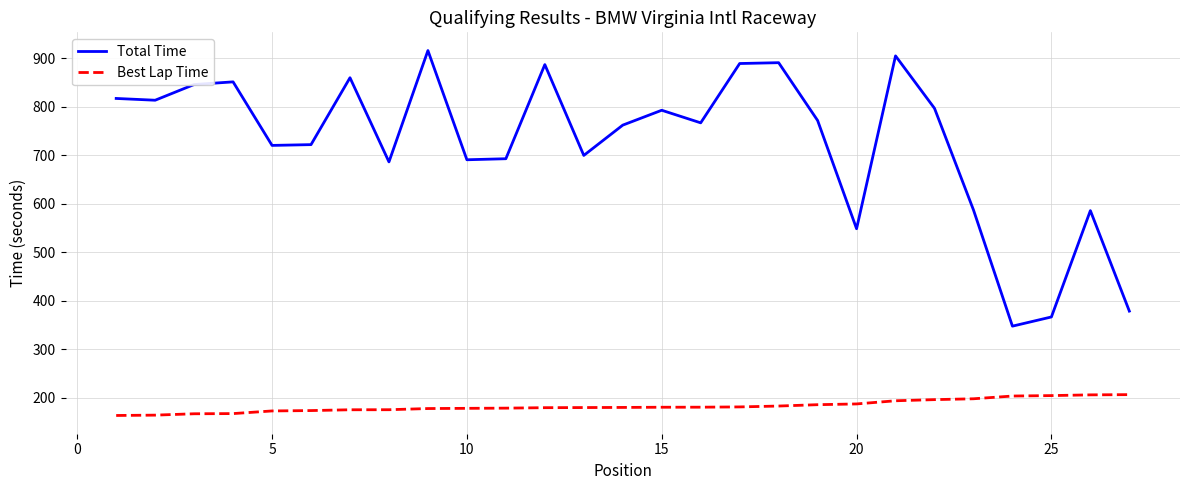

Which series has the widest spread of values?

Total Time